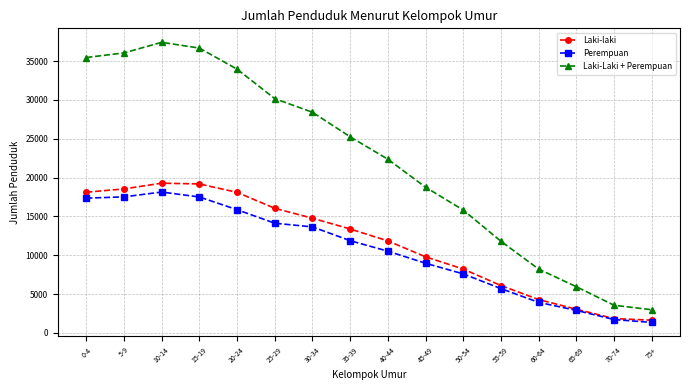

Rank the series by their maximum value, from lowest to highest.

Perempuan, Laki-laki, Laki-Laki + Perempuan